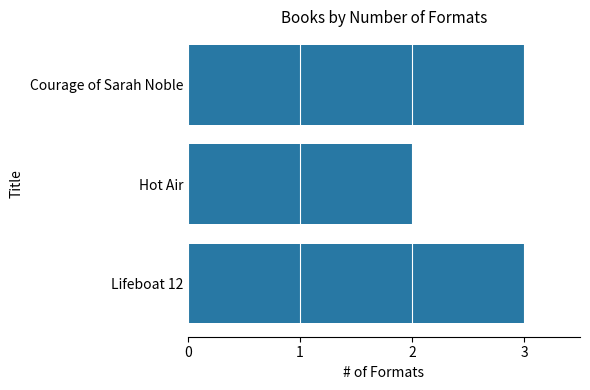

What is the ratio of the value at Hot Air to the value at Courage of Sarah Noble?

0.7